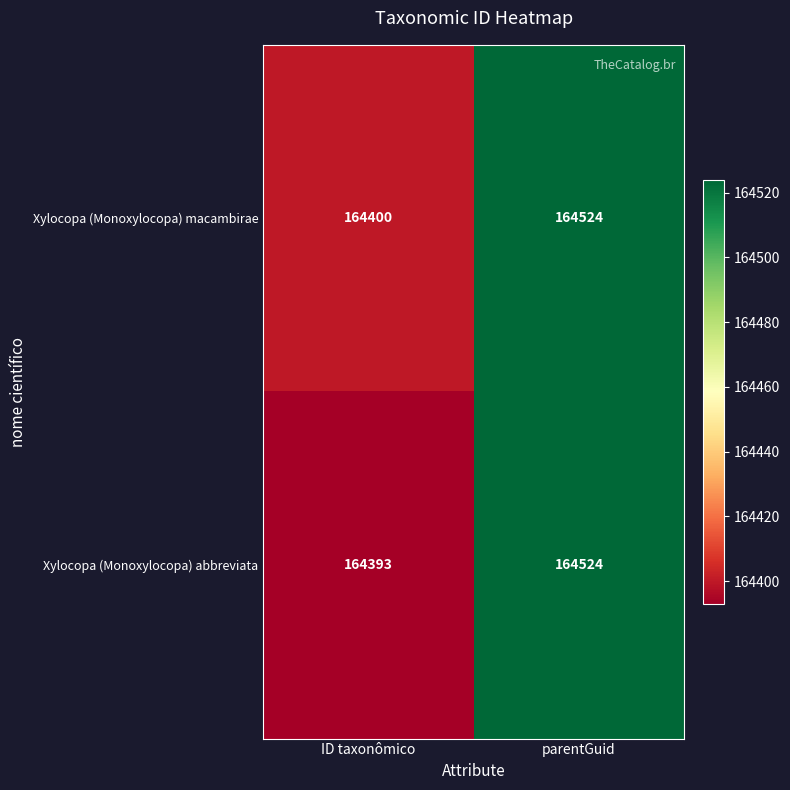

Between ID taxonômico and parentGuid, which series saw the biggest shift?

Xylocopa (Monoxylocopa) abbreviata